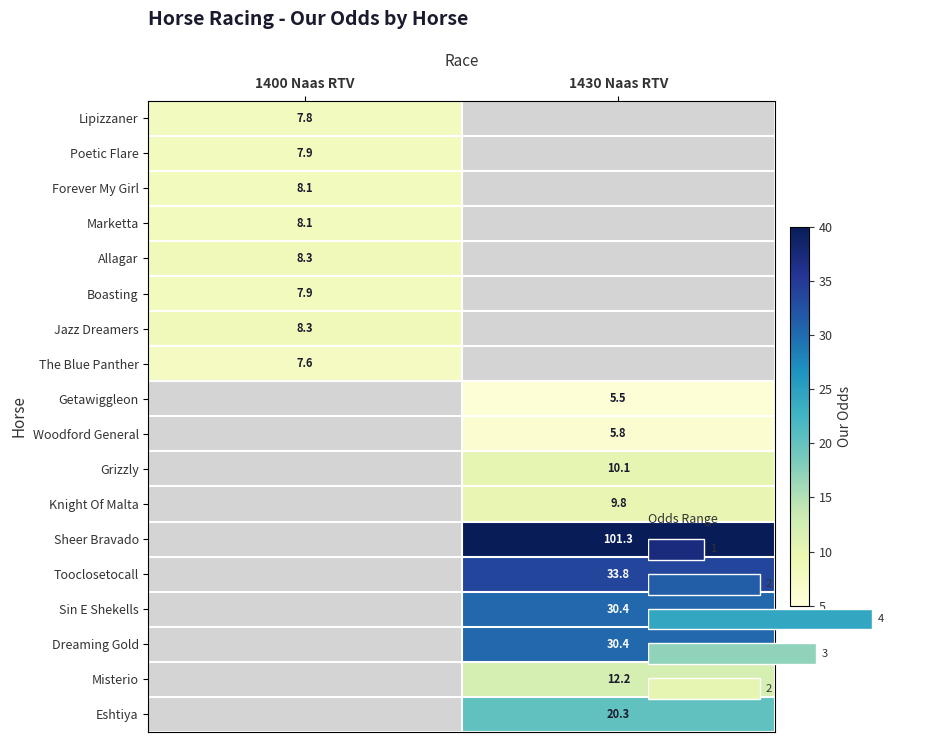

What is the lowest value of the Forever My Girl series?

8.1